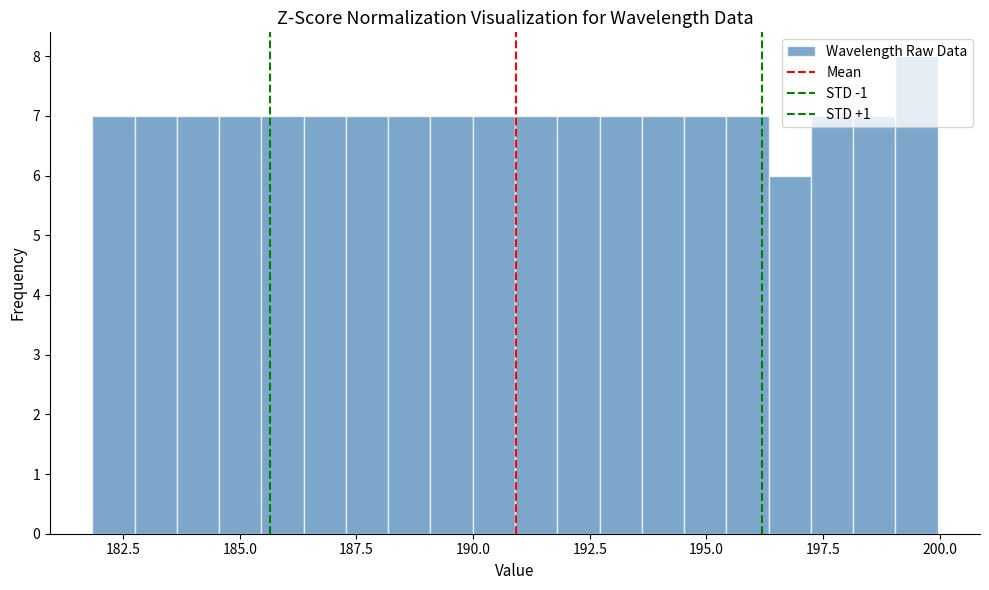

Around what value on the x-axis is the tallest bar? Give the approximate position of its centre, as read against the axis.

199.5